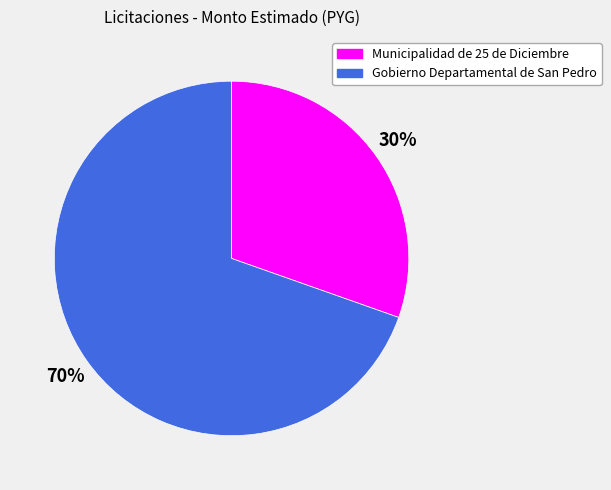

Is Municipalidad de 25 de Diciembre the majority of the pie?

No